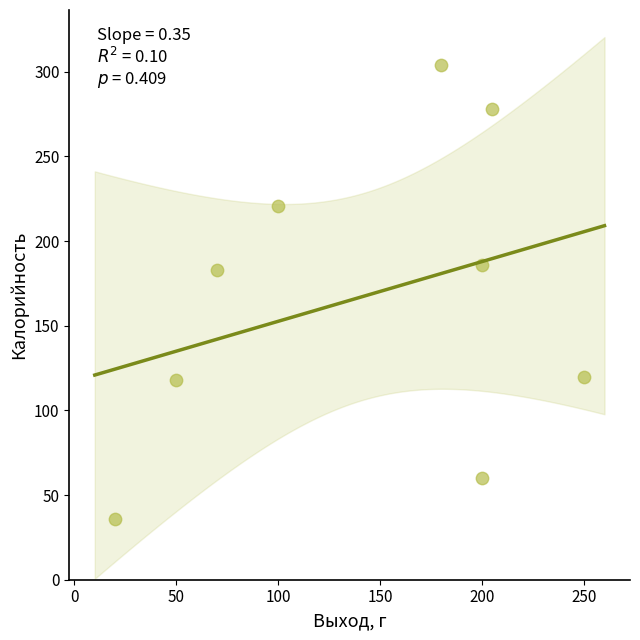

What is the range of X values (max minus min)?

230